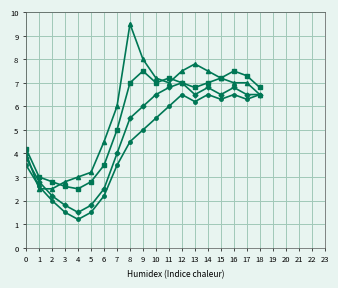

What is the total value across all series at 7?

18.5